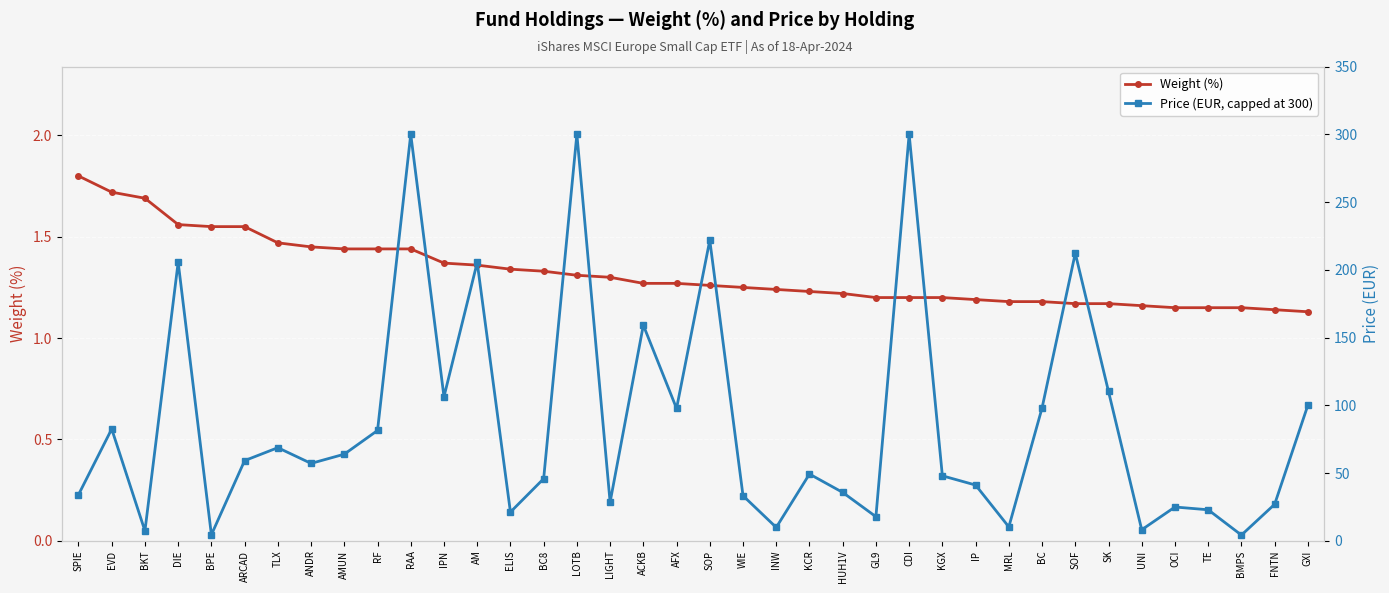

Does the chart display data point markers on the line(s)?

Yes